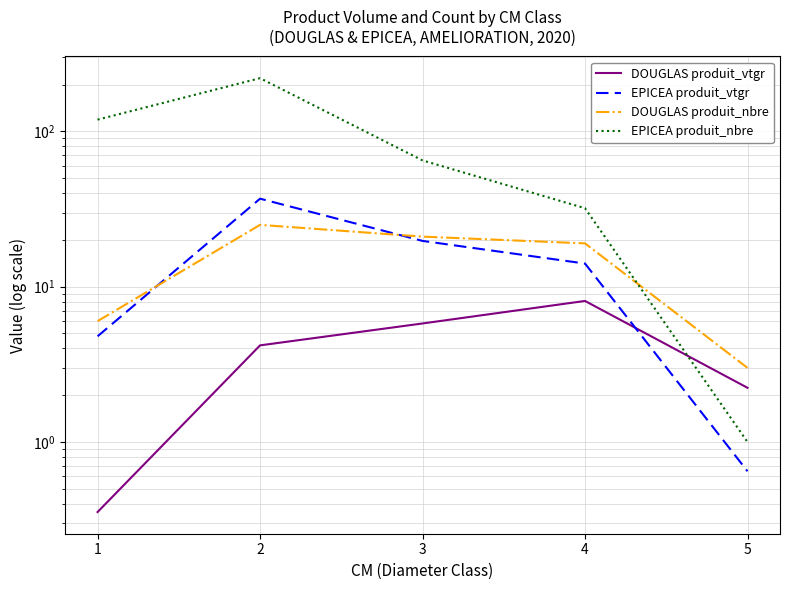

How many values in the DOUGLAS produit_vtgr series exceed 4?

3